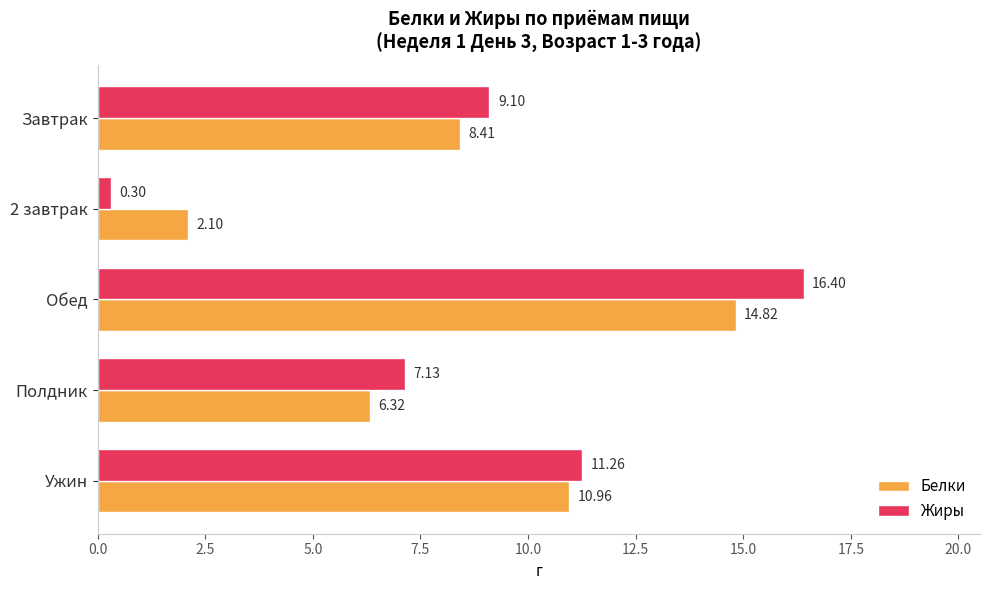

What is the sum of the Жиры values at Обед and Полдник?

23.5